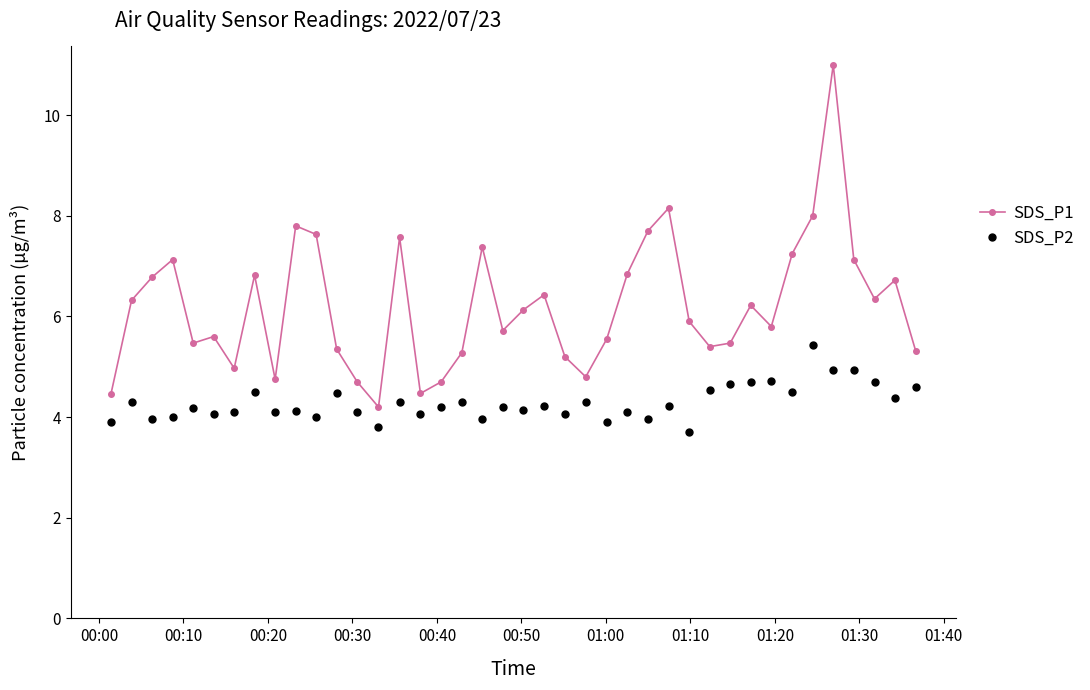

What is the value of the SDS_P2 point at the 29th from the left?

3.7